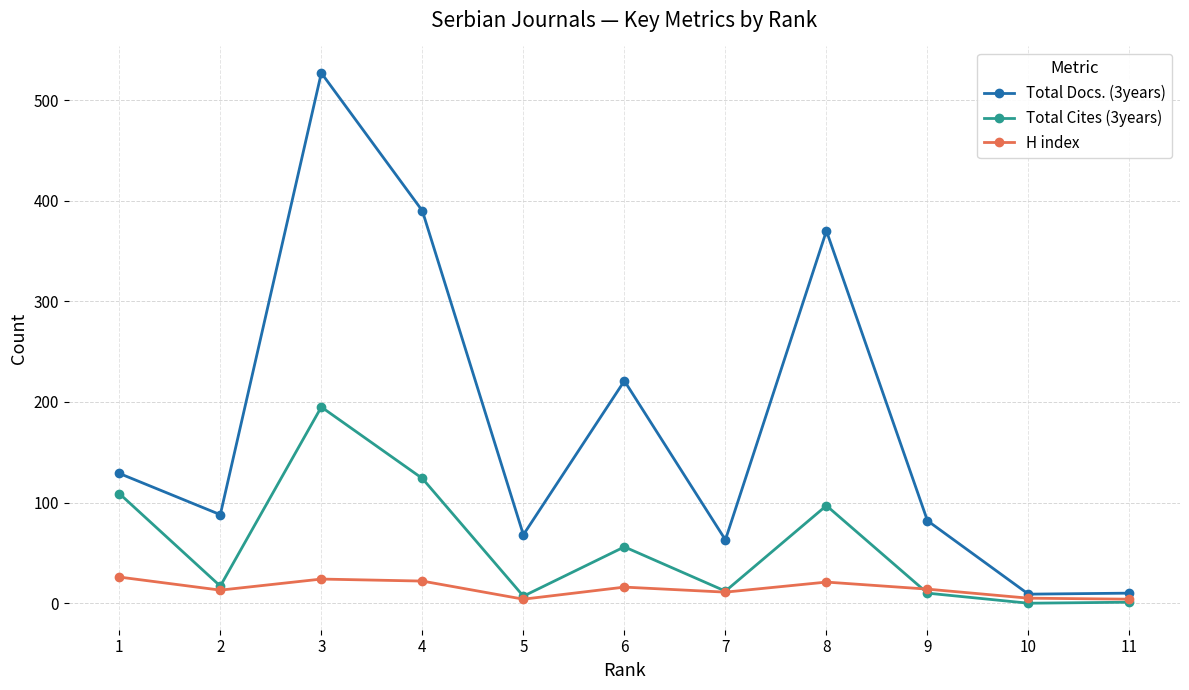

Does the chart display data point markers on the line(s)?

Yes